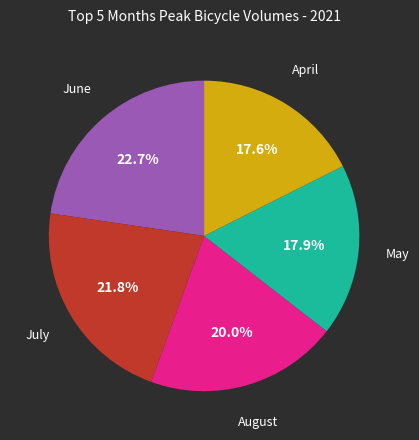

Is there any slice that represents more than half of the pie?

No